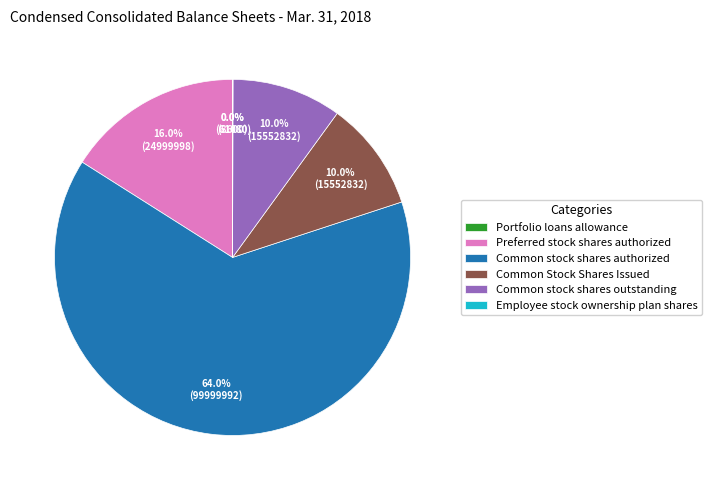

How much of the chart is everything except Common stock shares outstanding?

90.0%